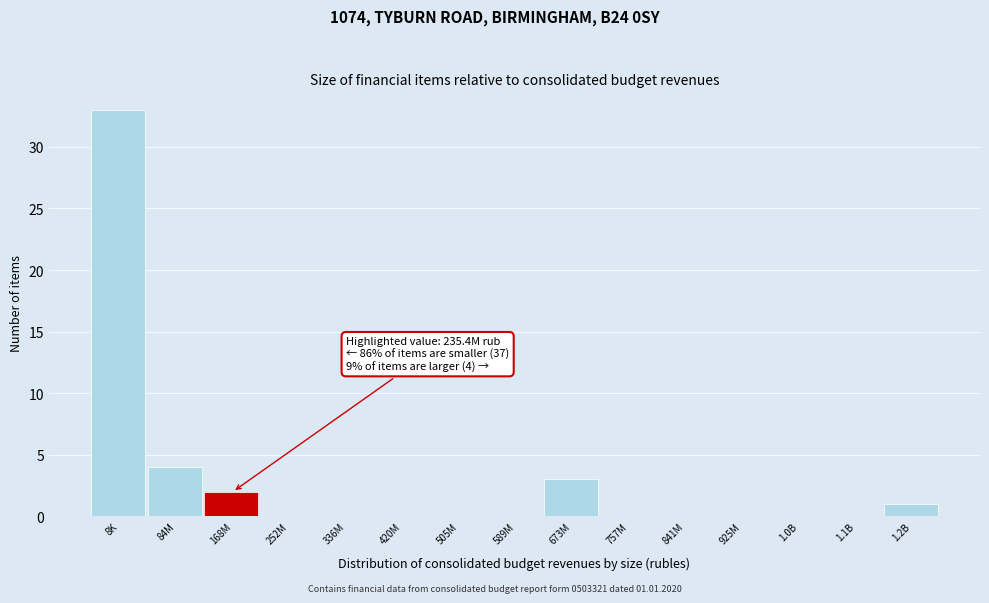

Reading left to right, transcribe all the data shown in this chart.

8K=33	84M=4	168M=2	252M=0	336M=0	420M=0	505M=0	589M=0	673M=3	757M=0	841M=0	925M=0	1.0B=0	1.1B=0	1.2B=1